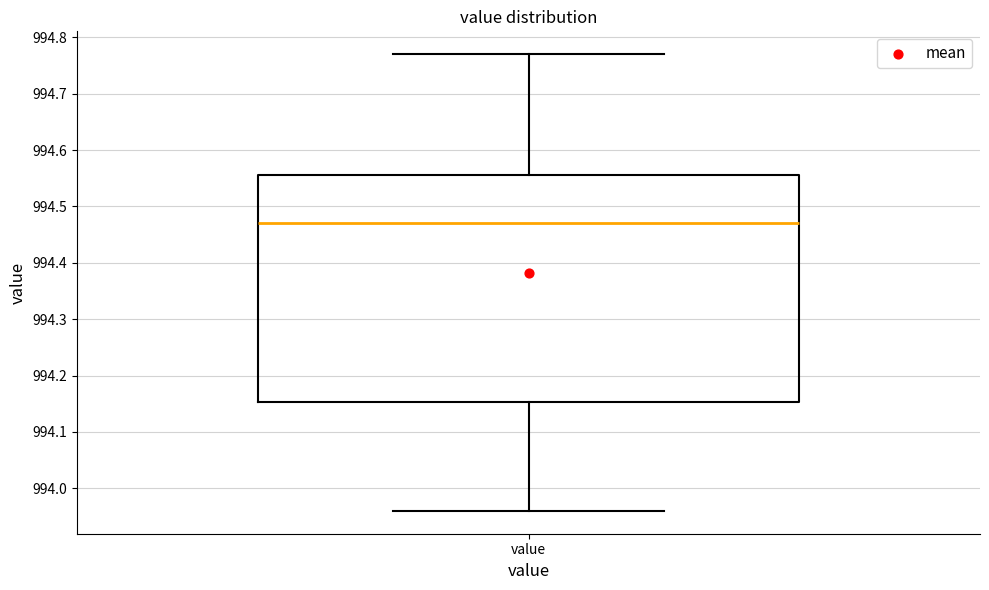

Transcribe this box plot: give where the median line is, the range the box spans, and where the two whiskers end, as read against the y-axis. The values are not printed on the chart, so give them approximately, as read against the axis.

median 994.47, box 994.15 to 994.56, whiskers 993.96 to 994.77